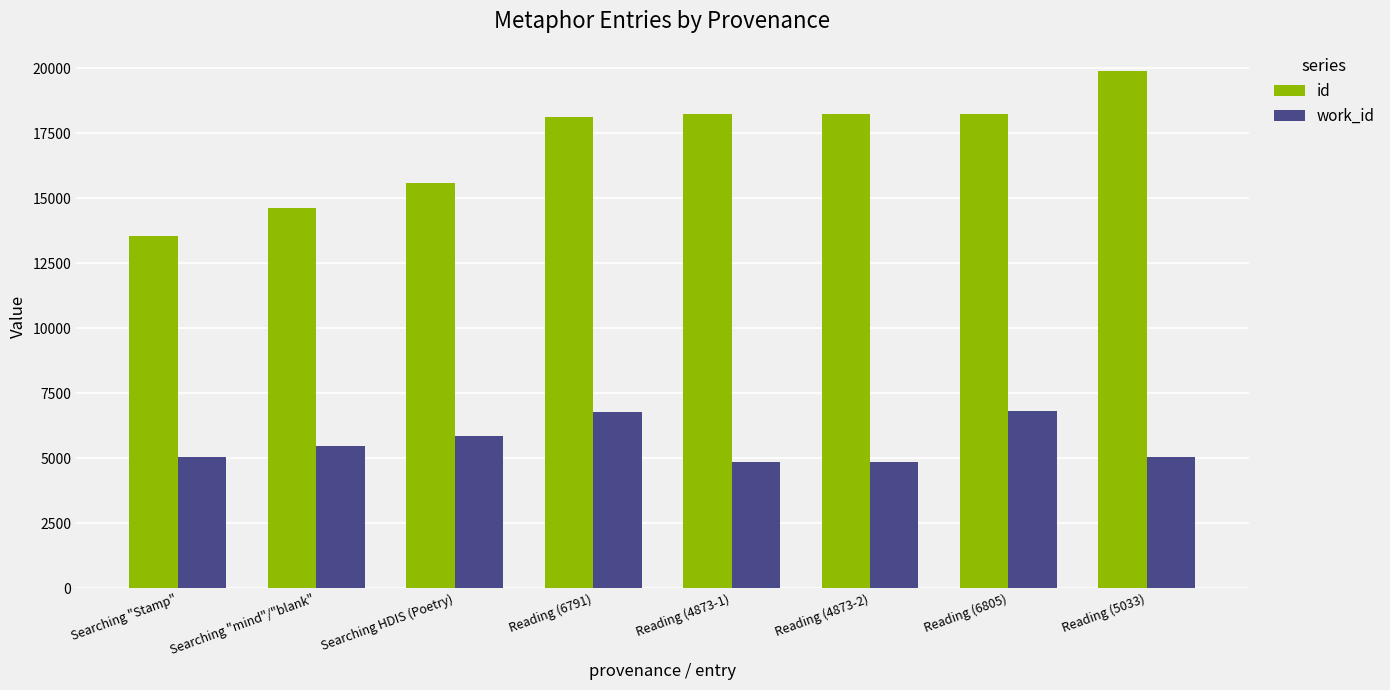

What is the difference between the second highest and second lowest values in the id series?

3602